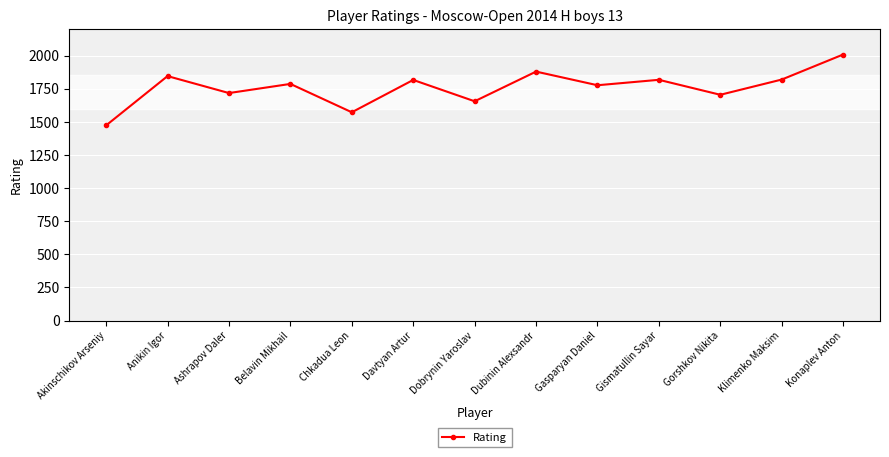

What is the difference between the maximum and minimum values?

535